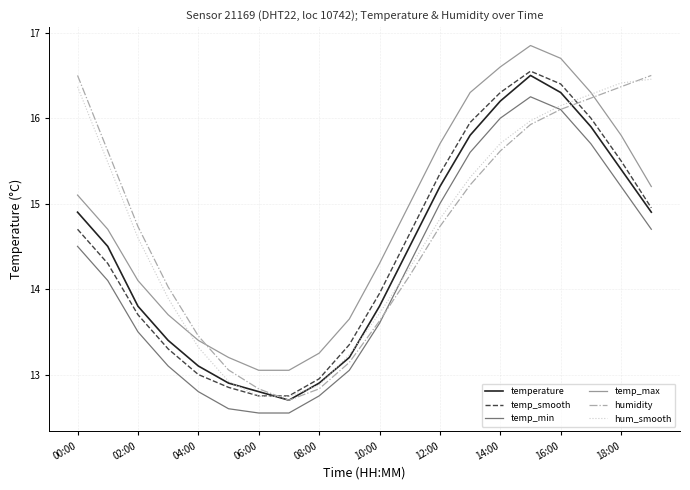

Is this an area chart (filled region under the line)?

No